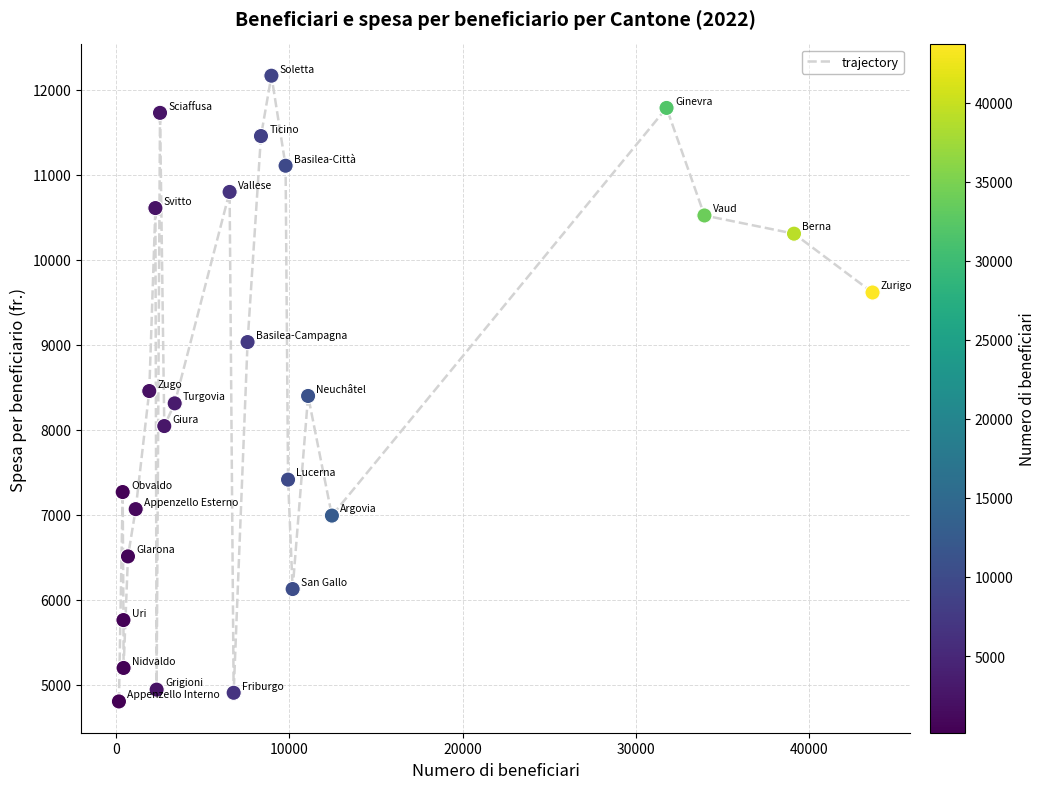

What is the range of Y values (max minus min)?

7360